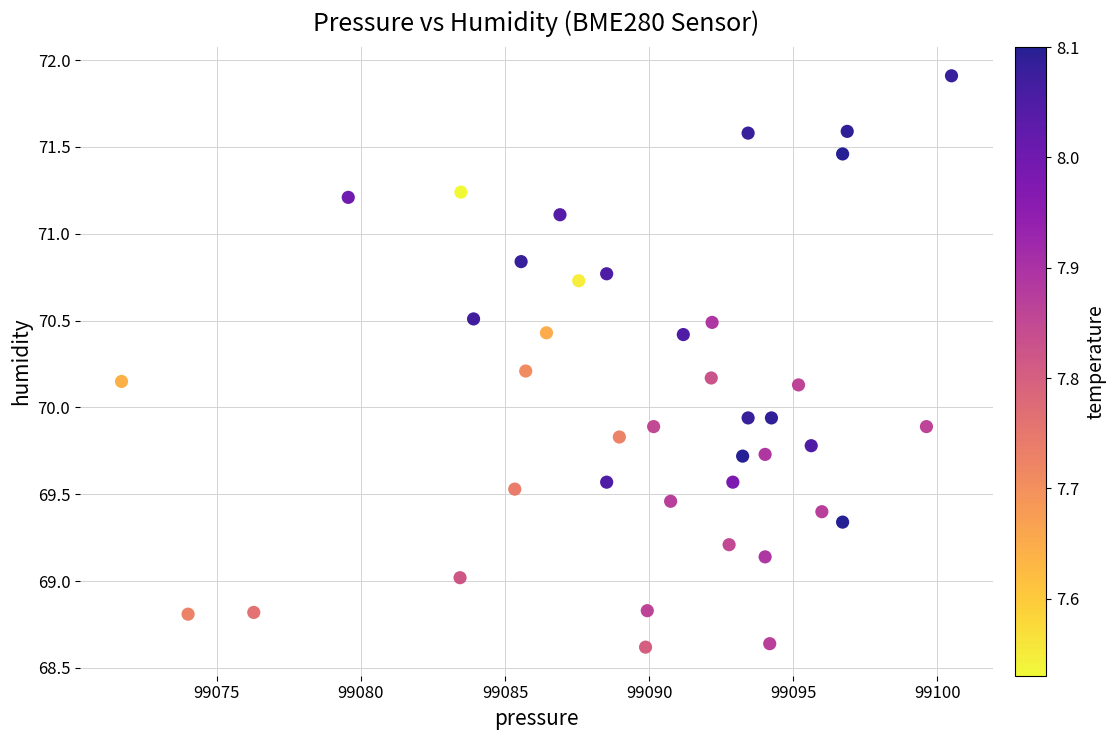

What is the range of X values (max minus min)?

28.8